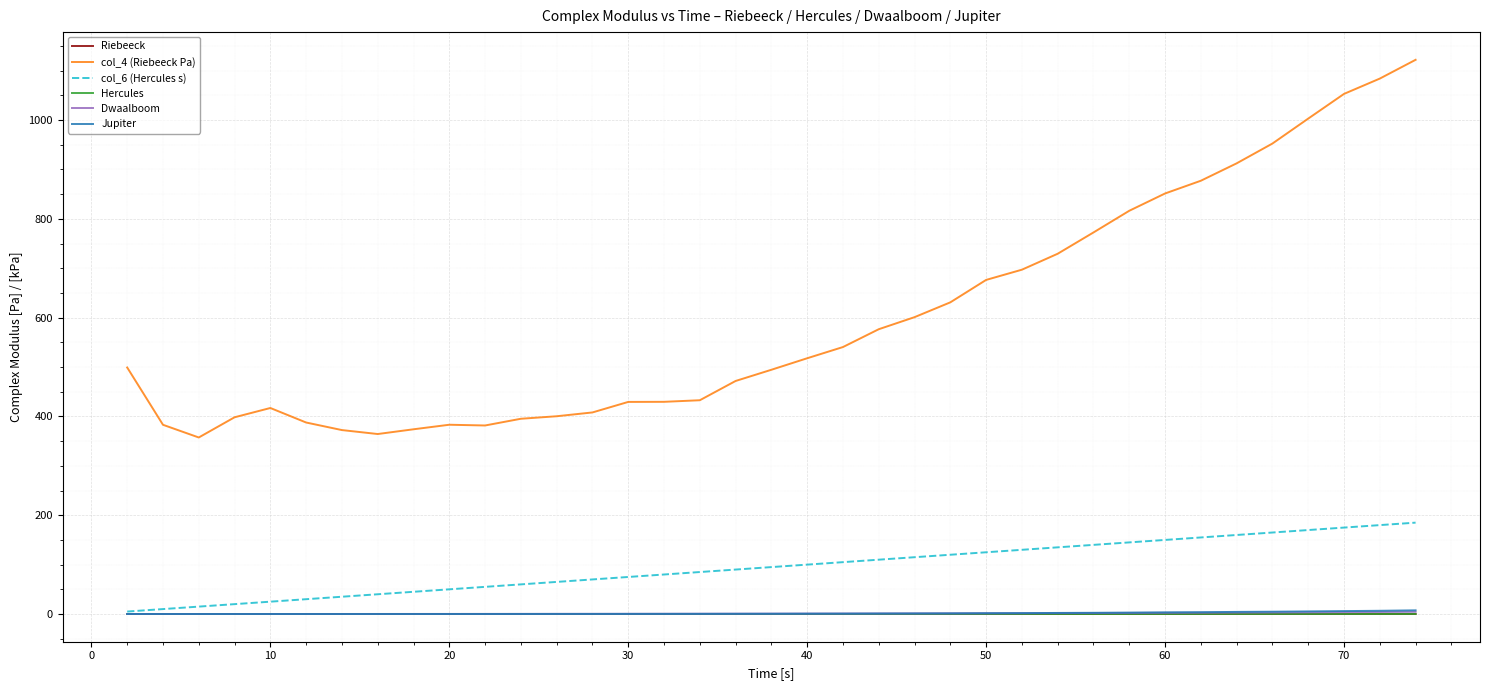

What is the average value of the col_6 (Hercules s) series?

95.0